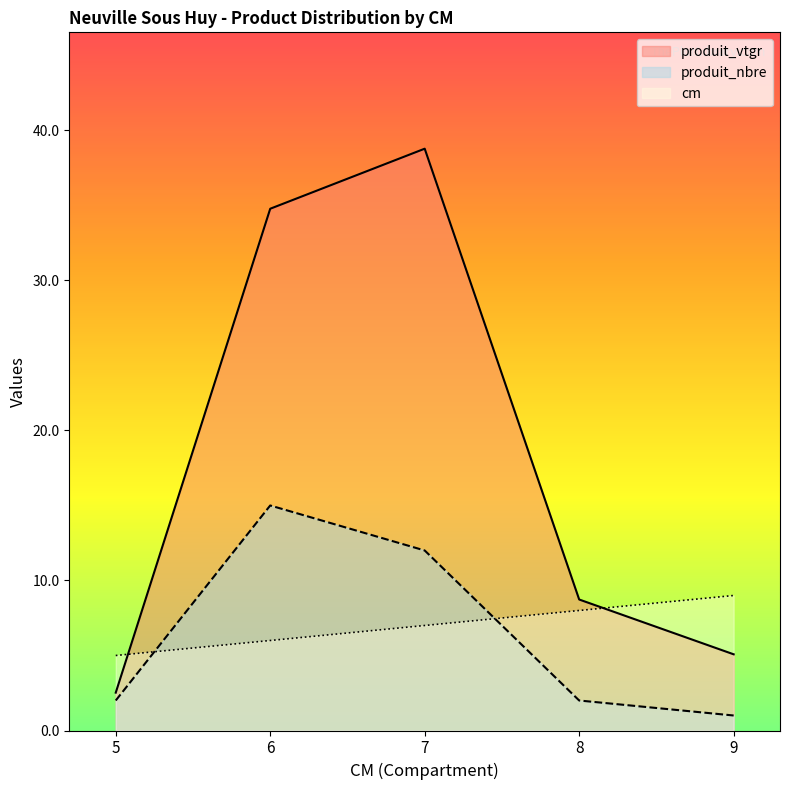

Which has a higher value, 9 or 5?

9